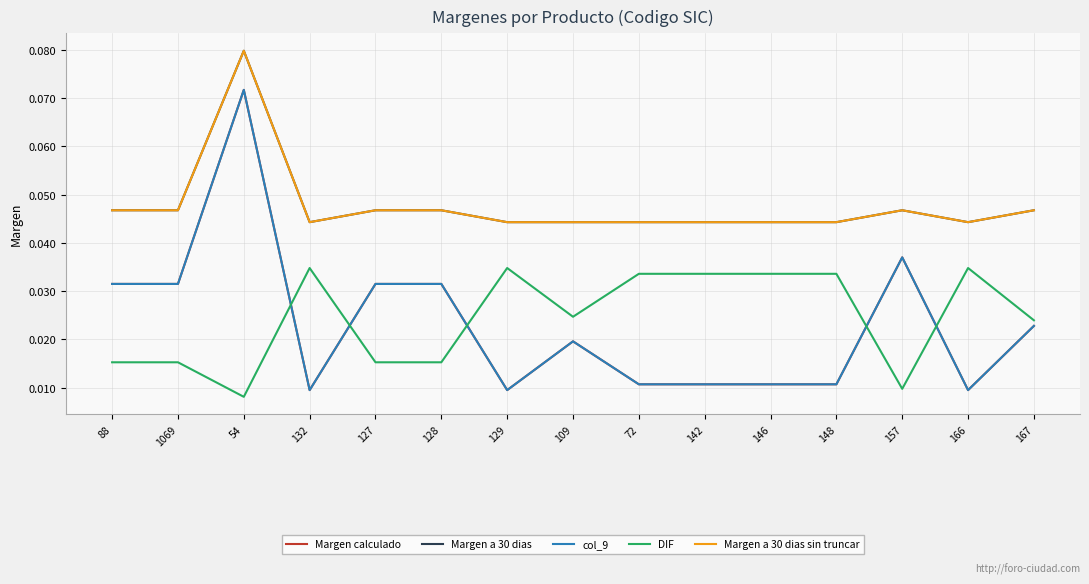

At how many categories does at least one series exceed 0?

15